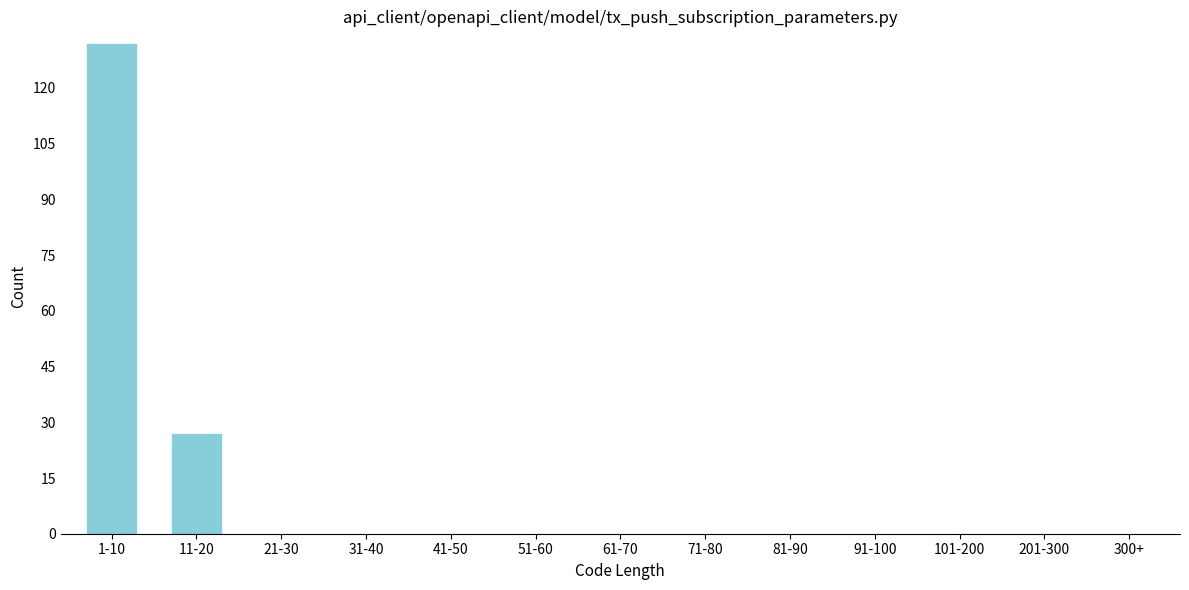

Reading right to left, transcribe all the data shown in this chart.

300+=0	201-300=0	101-200=0	91-100=0	81-90=0	71-80=0	61-70=0	51-60=0	41-50=0	31-40=0	21-30=0	11-20=27	1-10=132